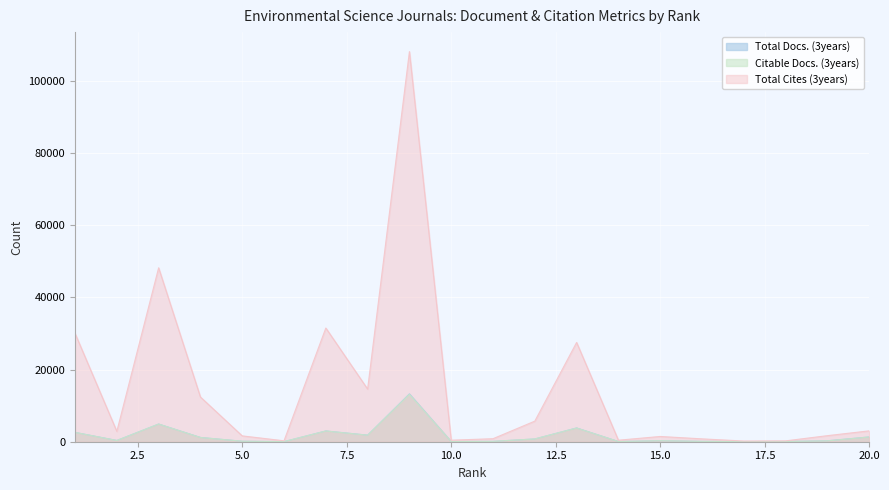

Where is the first local maximum for Total Docs. (3years)?

3